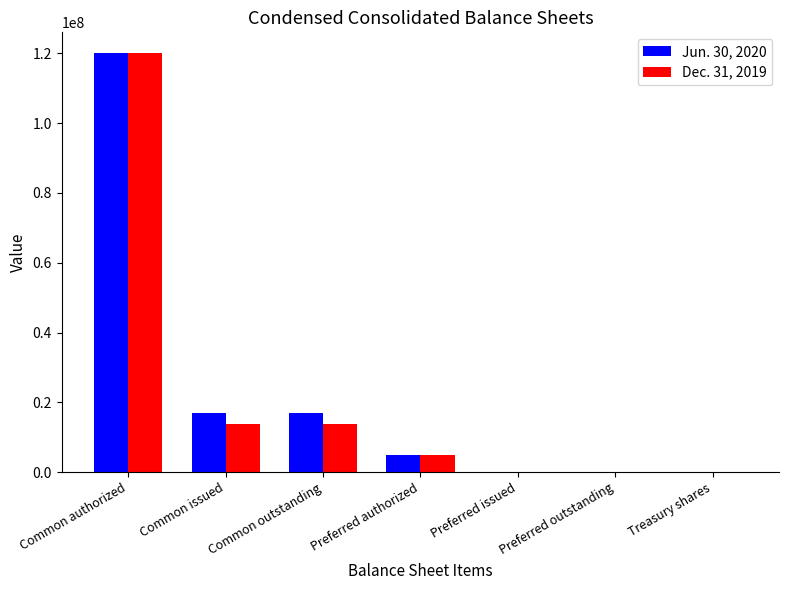

At which label does Jun. 30, 2020 reach its peak?

Common authorized